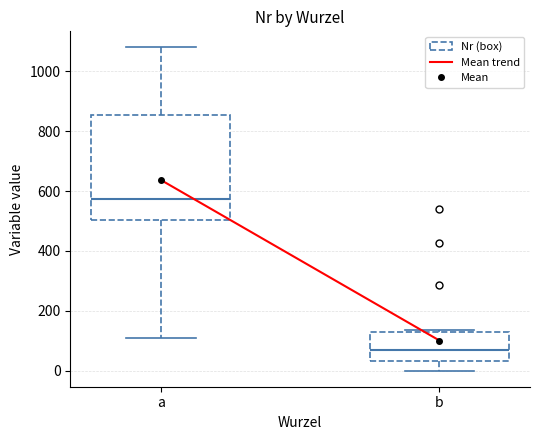

Which box is the tallest, from its lower edge to its upper edge?

a